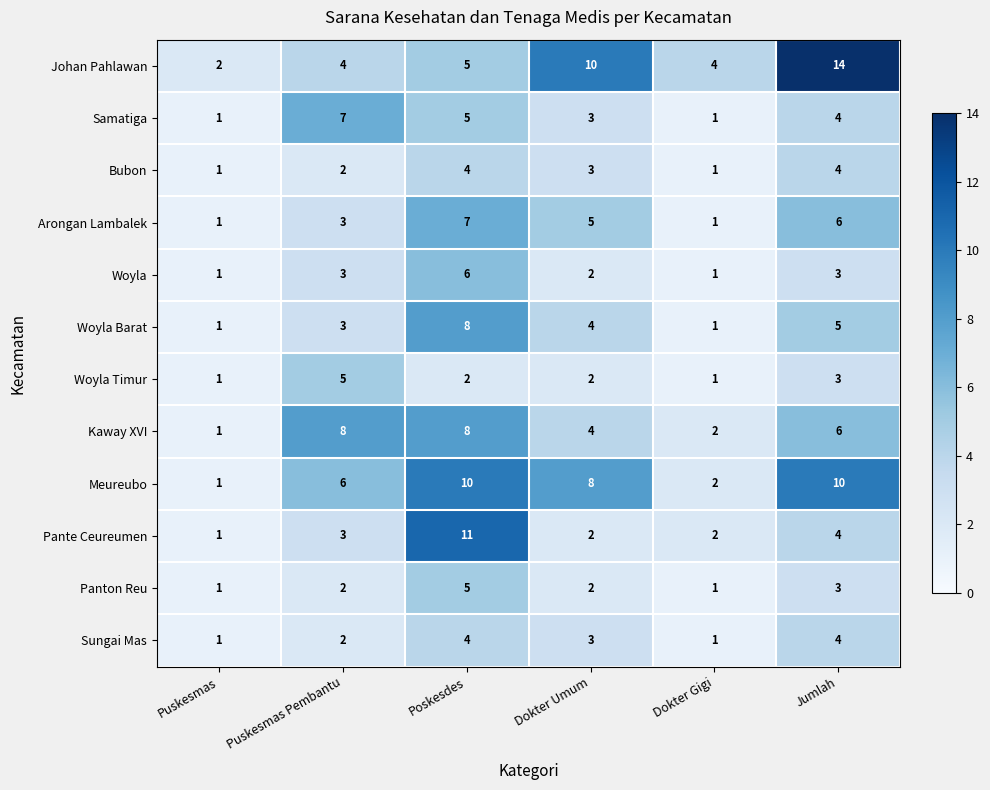

What is the difference between the second highest and second lowest values in the Sungai Mas series?

3